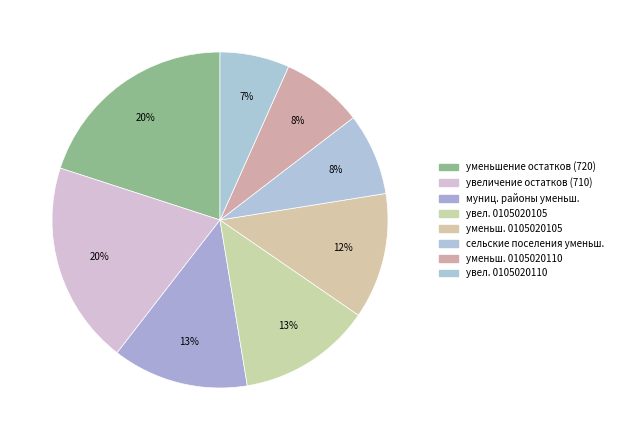

To the nearest percent, what is the difference between the largest and smallest slice percentages?

13%